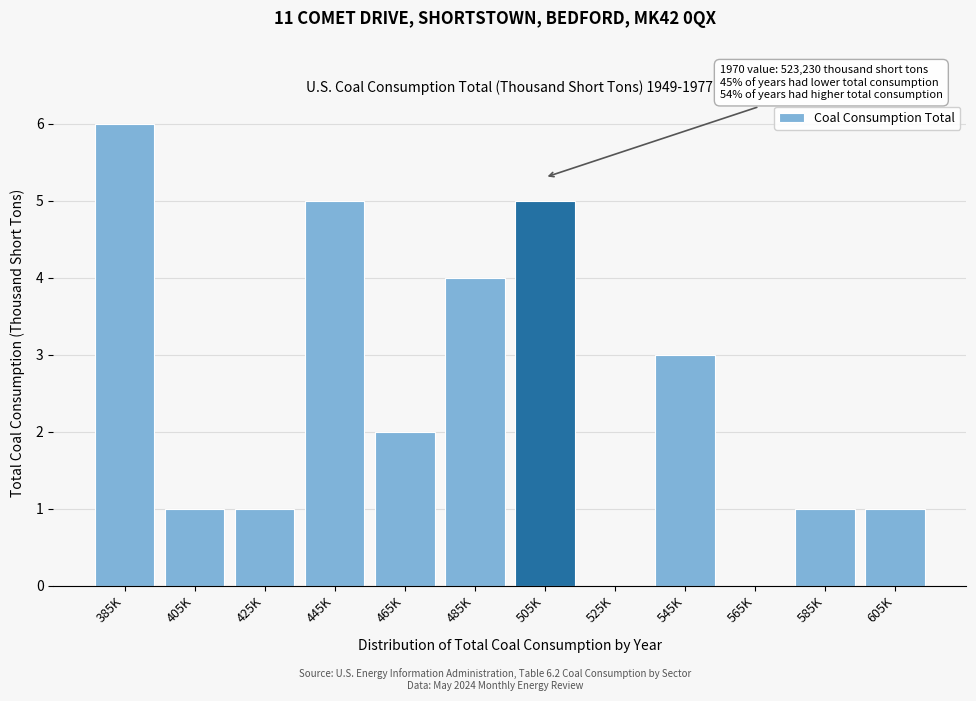

Reading left to right, extract all data points from this chart.

385K=6	405K=1	425K=1	445K=5	465K=2	485K=4	505K=5	525K=0	545K=3	565K=0	585K=1	605K=1